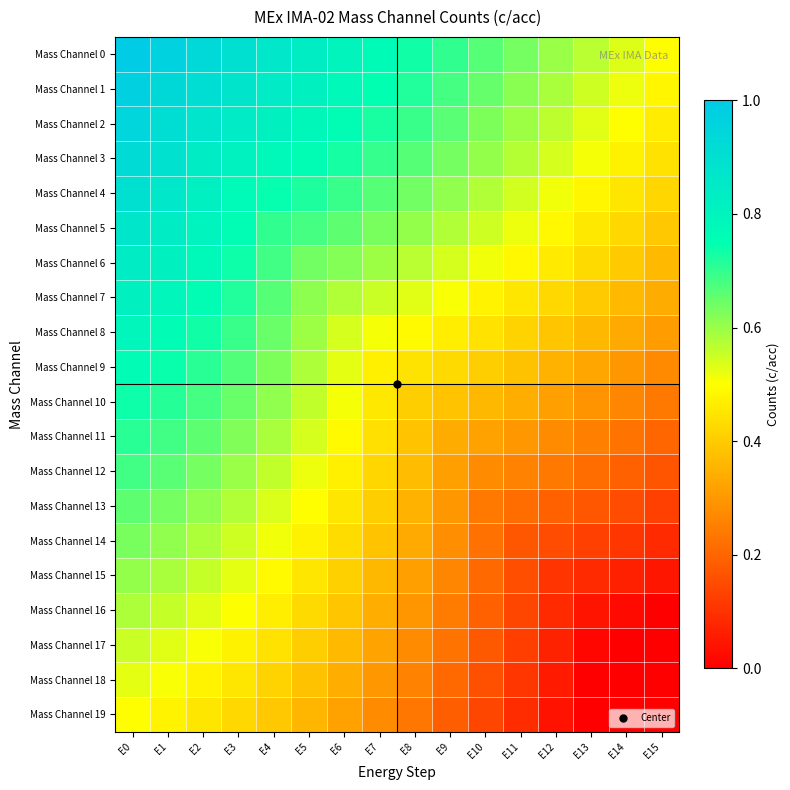

Reading left to right, what are all the values shown in this chart?

Mass Channel 0: E0=1.0	E1=1.0	E2=0.9	E3=0.9	E4=0.9	E5=0.8	E6=0.8	E7=0.8	E8=0.7	E9=0.7	E10=0.7	E11=0.6	E12=0.6	E13=0.6	E14=0.5	E15=0.5
Mass Channel 1: E0=1.0	E1=0.9	E2=0.9	E3=0.9	E4=0.8	E5=0.8	E6=0.8	E7=0.7	E8=0.7	E9=0.7	E10=0.6	E11=0.6	E12=0.6	E13=0.5	E14=0.5	E15=0.5
Mass Channel 2: E0=0.9	E1=0.9	E2=0.9	E3=0.8	E4=0.8	E5=0.8	E6=0.8	E7=0.7	E8=0.7	E9=0.7	E10=0.6	E11=0.6	E12=0.6	E13=0.5	E14=0.5	E15=0.5
Mass Channel 3: E0=0.9	E1=0.9	E2=0.8	E3=0.8	E4=0.8	E5=0.8	E6=0.7	E7=0.7	E8=0.7	E9=0.6	E10=0.6	E11=0.6	E12=0.5	E13=0.5	E14=0.5	E15=0.4
Mass Channel 4: E0=0.9	E1=0.9	E2=0.8	E3=0.8	E4=0.7	E5=0.7	E6=0.7	E7=0.7	E8=0.6	E9=0.6	E10=0.6	E11=0.5	E12=0.5	E13=0.5	E14=0.5	E15=0.4
Mass Channel 5: E0=0.9	E1=0.8	E2=0.8	E3=0.8	E4=0.7	E5=0.7	E6=0.7	E7=0.6	E8=0.6	E9=0.6	E10=0.5	E11=0.5	E12=0.5	E13=0.5	E14=0.4	E15=0.4
Mass Channel 6: E0=0.8	E1=0.8	E2=0.8	E3=0.7	E4=0.7	E5=0.6	E6=0.6	E7=0.6	E8=0.6	E9=0.5	E10=0.5	E11=0.5	E12=0.5	E13=0.4	E14=0.4	E15=0.4
Mass Channel 7: E0=0.8	E1=0.8	E2=0.8	E3=0.7	E4=0.7	E5=0.6	E6=0.6	E7=0.6	E8=0.5	E9=0.5	E10=0.5	E11=0.5	E12=0.4	E13=0.4	E14=0.4	E15=0.3
Mass Channel 8: E0=0.8	E1=0.8	E2=0.7	E3=0.7	E4=0.6	E5=0.6	E6=0.5	E7=0.5	E8=0.5	E9=0.5	E10=0.4	E11=0.4	E12=0.4	E13=0.4	E14=0.3	E15=0.3
Mass Channel 9: E0=0.8	E1=0.7	E2=0.7	E3=0.7	E4=0.6	E5=0.6	E6=0.5	E7=0.5	E8=0.4	E9=0.4	E10=0.4	E11=0.4	E12=0.4	E13=0.3	E14=0.3	E15=0.3
Mass Channel 10: E0=0.7	E1=0.7	E2=0.7	E3=0.6	E4=0.6	E5=0.6	E6=0.5	E7=0.5	E8=0.4	E9=0.4	E10=0.4	E11=0.3	E12=0.3	E13=0.3	E14=0.3	E15=0.2
Mass Channel 11: E0=0.7	E1=0.7	E2=0.7	E3=0.6	E4=0.6	E5=0.5	E6=0.5	E7=0.4	E8=0.4	E9=0.3	E10=0.3	E11=0.3	E12=0.3	E13=0.3	E14=0.2	E15=0.2
Mass Channel 12: E0=0.7	E1=0.7	E2=0.6	E3=0.6	E4=0.6	E5=0.5	E6=0.5	E7=0.4	E8=0.4	E9=0.3	E10=0.3	E11=0.3	E12=0.2	E13=0.2	E14=0.2	E15=0.2
Mass Channel 13: E0=0.7	E1=0.6	E2=0.6	E3=0.6	E4=0.5	E5=0.5	E6=0.5	E7=0.4	E8=0.4	E9=0.3	E10=0.2	E11=0.2	E12=0.2	E13=0.2	E14=0.1	E15=0.1
Mass Channel 14: E0=0.6	E1=0.6	E2=0.6	E3=0.6	E4=0.5	E5=0.5	E6=0.4	E7=0.4	E8=0.3	E9=0.3	E10=0.2	E11=0.2	E12=0.1	E13=0.1	E14=0.1	E15=0.1
Mass Channel 15: E0=0.6	E1=0.6	E2=0.6	E3=0.5	E4=0.5	E5=0.5	E6=0.4	E7=0.4	E8=0.3	E9=0.3	E10=0.2	E11=0.2	E12=0.1	E13=0.1	E14=0.1	E15=0.0
Mass Channel 16: E0=0.6	E1=0.6	E2=0.5	E3=0.5	E4=0.5	E5=0.4	E6=0.4	E7=0.3	E8=0.3	E9=0.2	E10=0.2	E11=0.1	E12=0.1	E13=0.0	E14=0.0	E15=0.0
Mass Channel 17: E0=0.6	E1=0.5	E2=0.5	E3=0.5	E4=0.4	E5=0.4	E6=0.4	E7=0.3	E8=0.3	E9=0.2	E10=0.2	E11=0.1	E12=0.1	E13=0.0	E14=0.0	E15=0.0
Mass Channel 18: E0=0.5	E1=0.5	E2=0.5	E3=0.4	E4=0.4	E5=0.4	E6=0.3	E7=0.3	E8=0.3	E9=0.2	E10=0.2	E11=0.1	E12=0.1	E13=0.0	E14=0.0	E15=0.0
Mass Channel 19: E0=0.5	E1=0.5	E2=0.5	E3=0.4	E4=0.4	E5=0.4	E6=0.3	E7=0.3	E8=0.2	E9=0.2	E10=0.1	E11=0.1	E12=0.0	E13=0.0	E14=0.0	E15=0.0